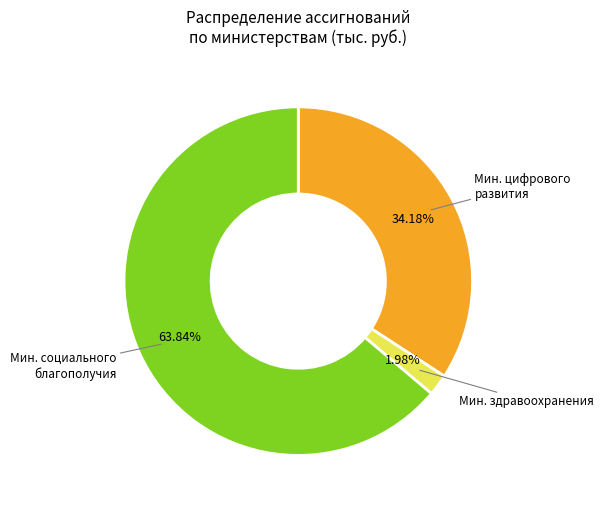

Is there a majority slice in this chart?

Yes